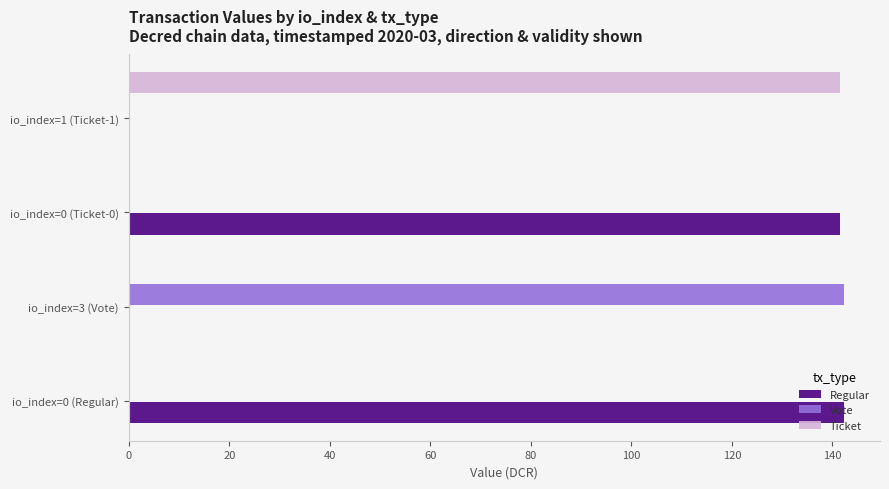

What is the greatest value displayed?

142.3